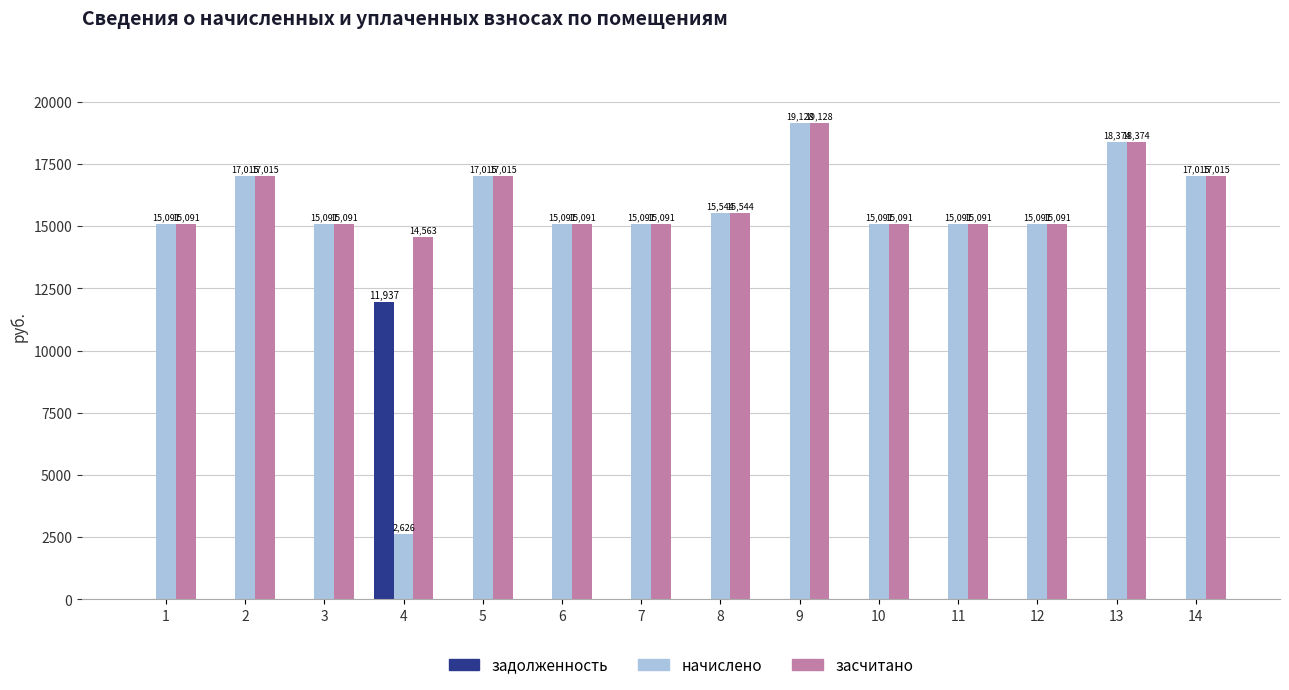

Which series has the largest total across all categories?

засчитано